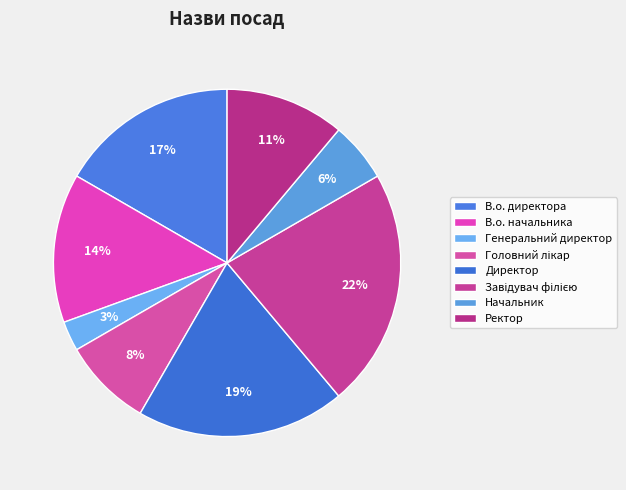

Is there any slice that represents more than half of the pie?

No